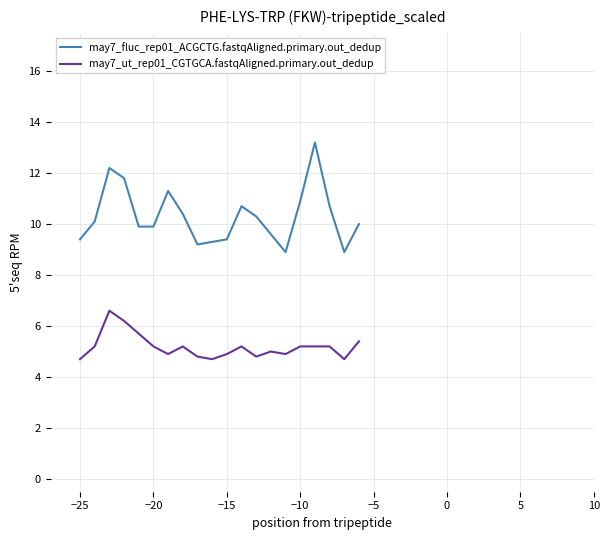

True or false: may7_fluc_rep01_ACGCTG.fastqAligned.primary.out_dedup and may7_ut_rep01_CGTGCA.fastqAligned.primary.out_dedup cross at least once.

False